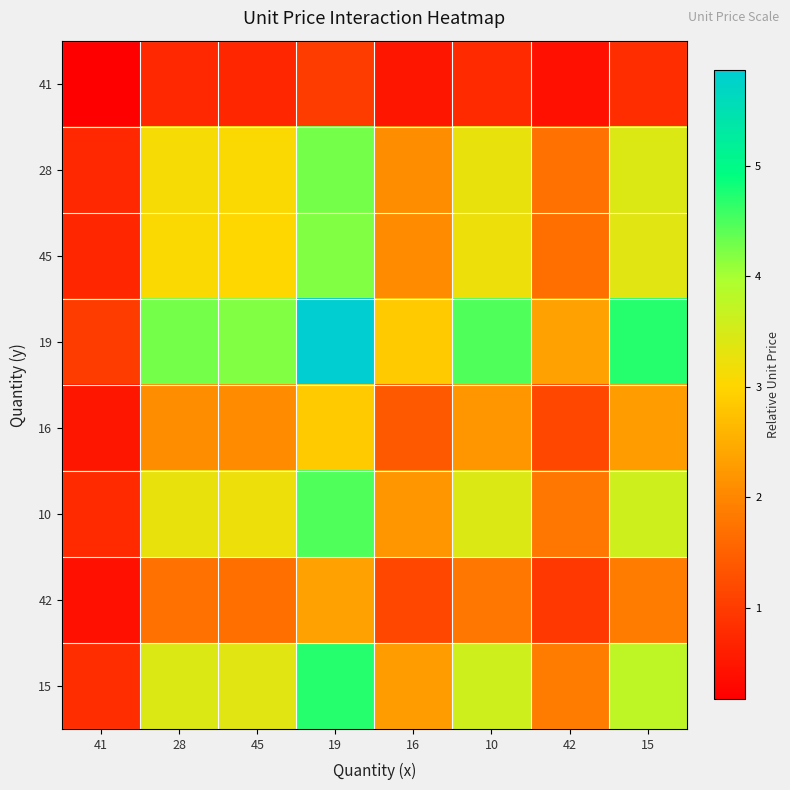

Reading left to right, list all the values displayed in this chart.

41: 41=0.2	28=0.7	45=0.7	19=1.0	16=0.5	10=0.8	42=0.4	15=0.8
28: 41=0.7	28=3.1	45=3.1	19=4.3	16=2.1	10=3.3	42=1.7	15=3.4
45: 41=0.7	28=3.1	45=3.0	19=4.2	16=2.1	10=3.2	42=1.7	15=3.4
19: 41=1.0	28=4.3	45=4.2	19=5.9	16=2.9	10=4.5	42=2.4	15=4.7
16: 41=0.5	28=2.1	45=2.1	19=2.9	16=1.4	10=2.2	42=1.2	15=2.3
10: 41=0.8	28=3.3	45=3.2	19=4.5	16=2.2	10=3.4	42=1.8	15=3.6
42: 41=0.4	28=1.7	45=1.7	19=2.4	16=1.2	10=1.8	42=0.9	15=1.9
15: 41=0.8	28=3.4	45=3.4	19=4.7	16=2.3	10=3.6	42=1.9	15=3.8